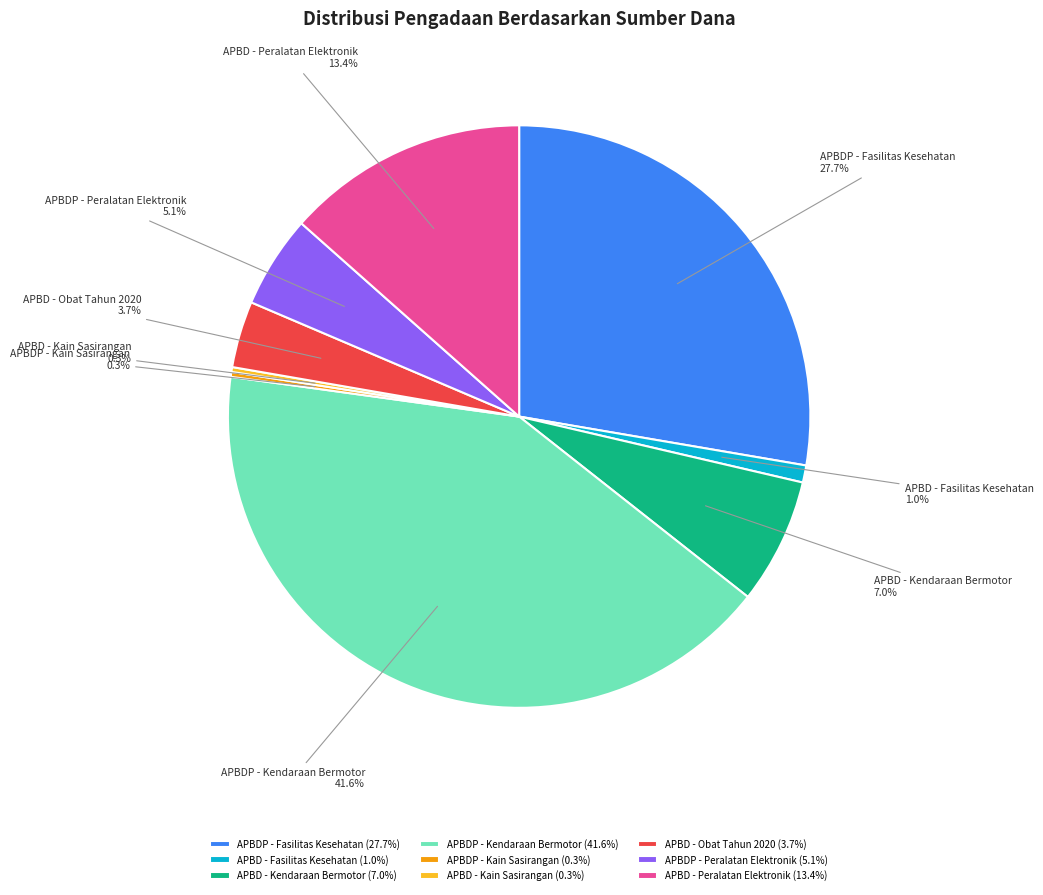

How much of the chart is everything except APBDP - Fasilitas Kesehatan?

72.3%